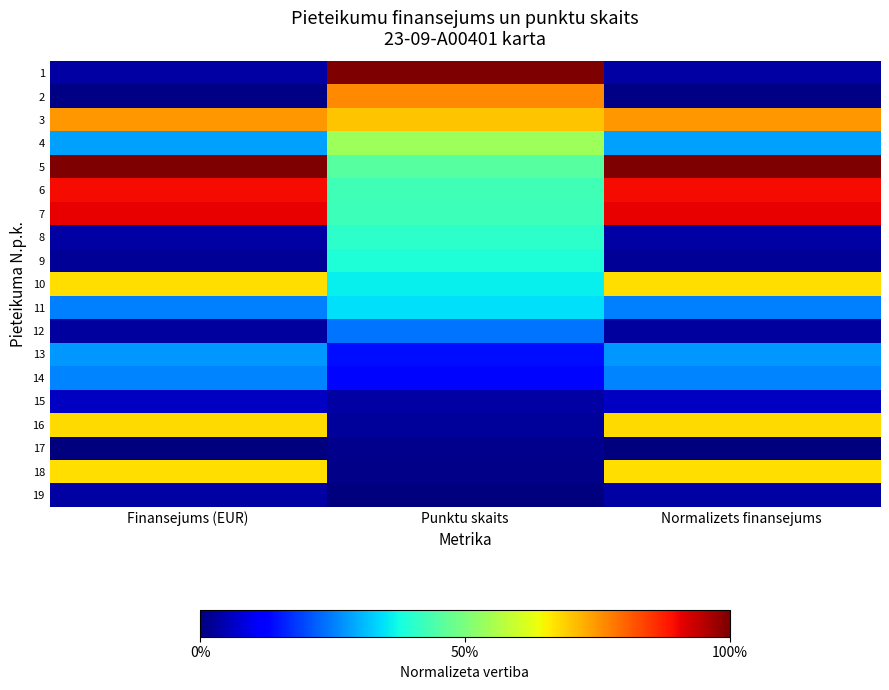

How many distinct data groups are displayed?

19